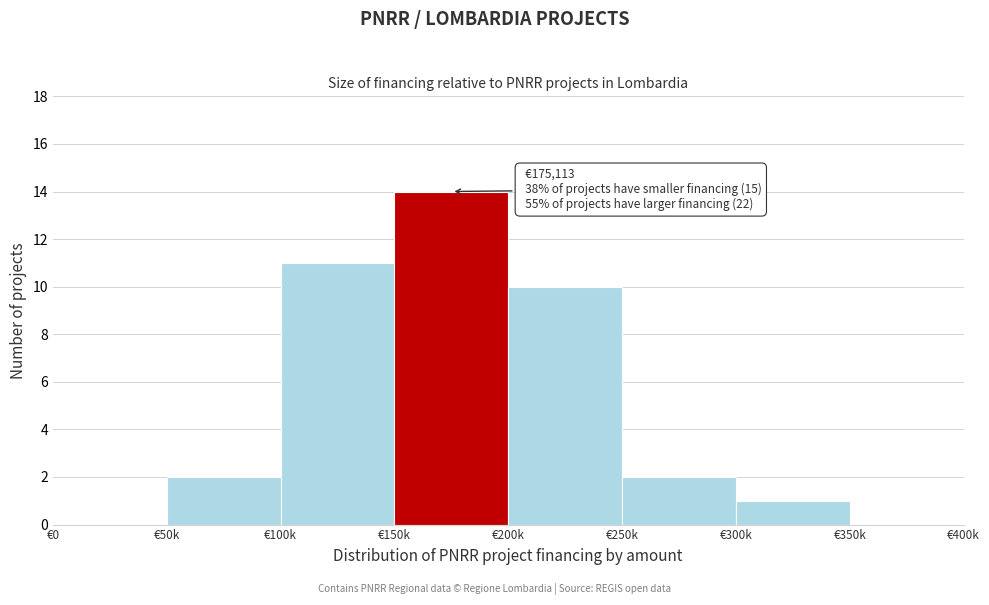

Reading left to right, extract all data points from this chart.

€0=0	€50k=2	€100k=11	€150k=14	€200k=10	€250k=2	€300k=1	€350k=0